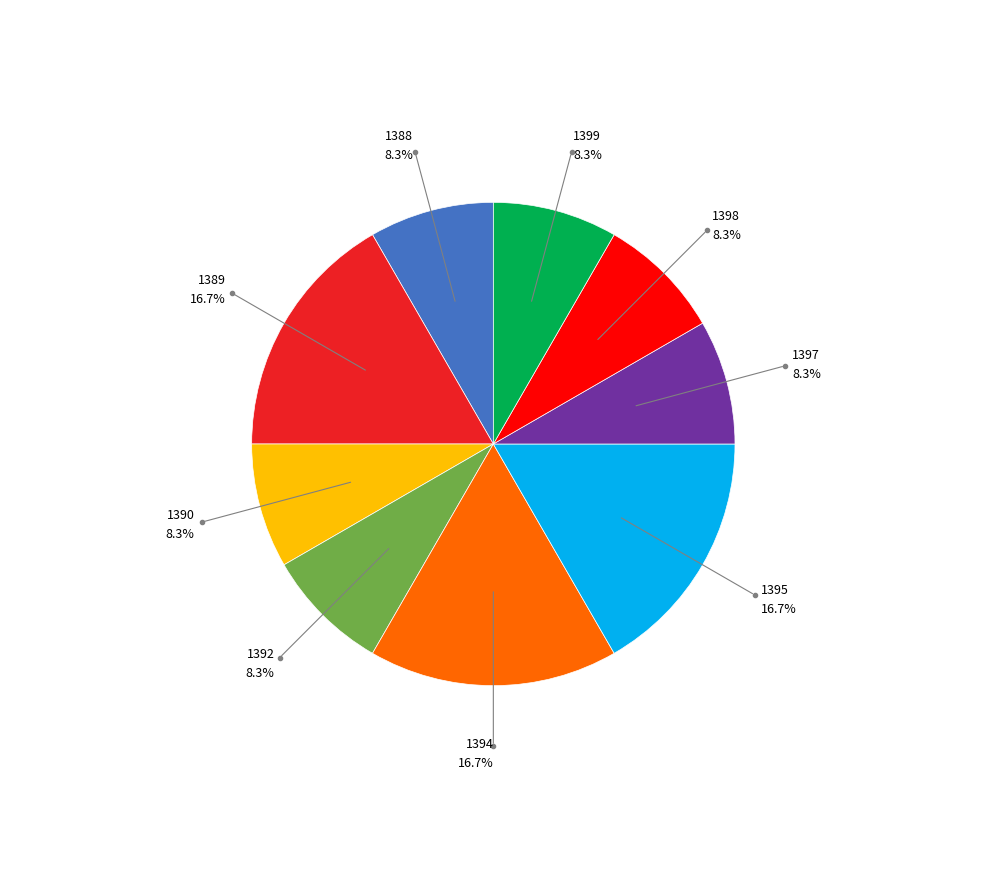

How many slices are in this pie chart?

9